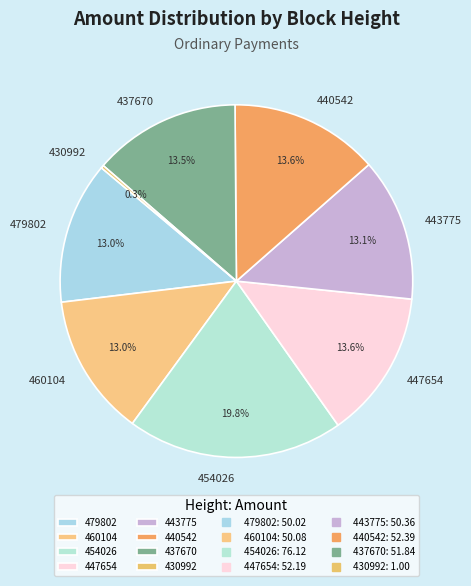

What is the largest slice in the pie chart?

454026